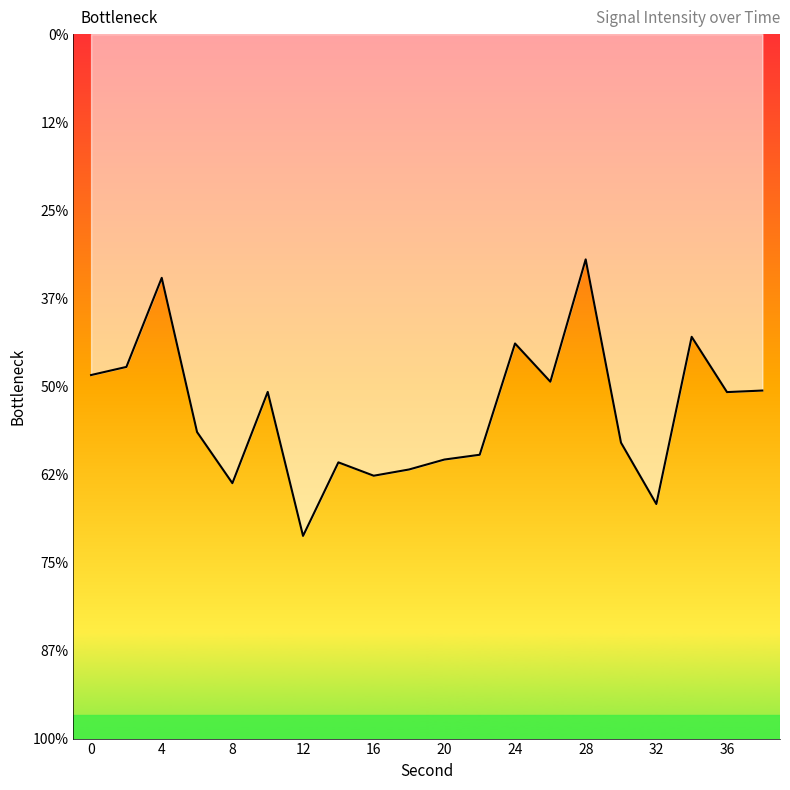

Does the chart display data point markers on the line(s)?

No